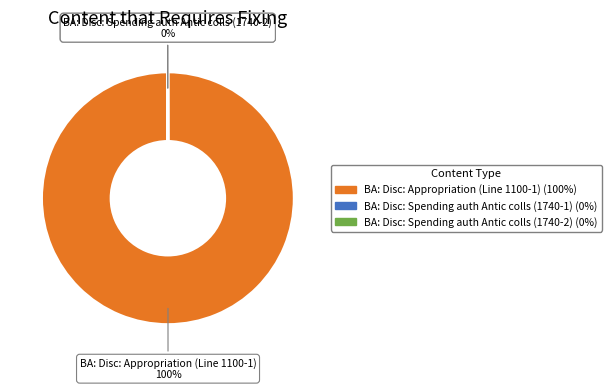

To the nearest percent, what is the average slice percentage?

33%